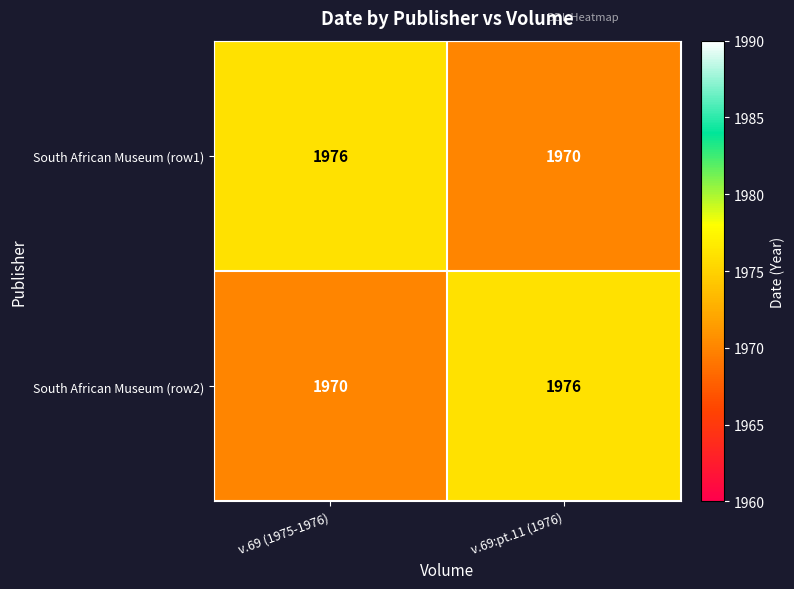

Which category has the highest value in the South African Museum (row1) series?

v.69 (1975-1976)